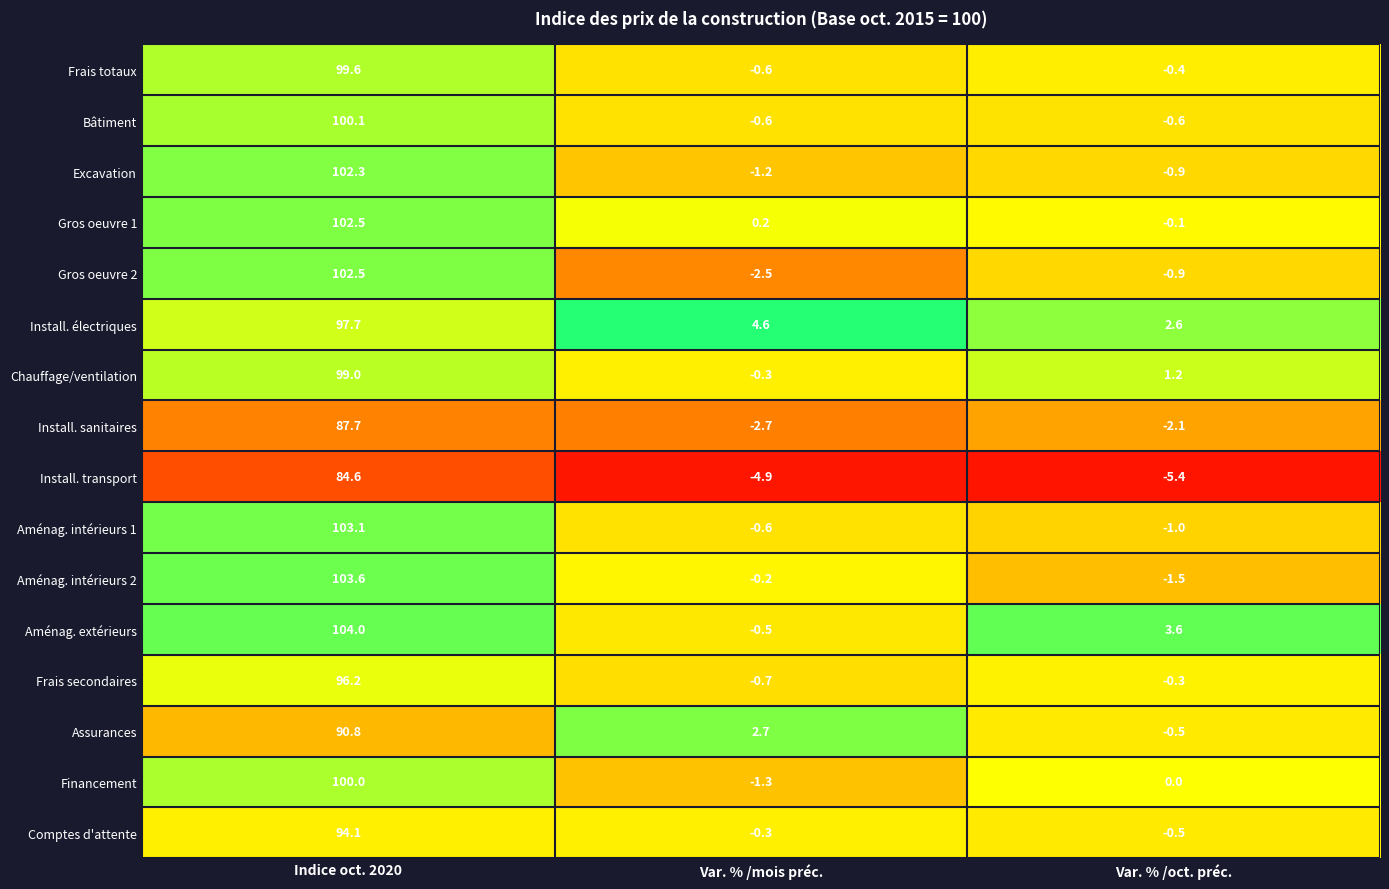

True or false: Install. sanitaires has a value of -4.2 at 1.

False